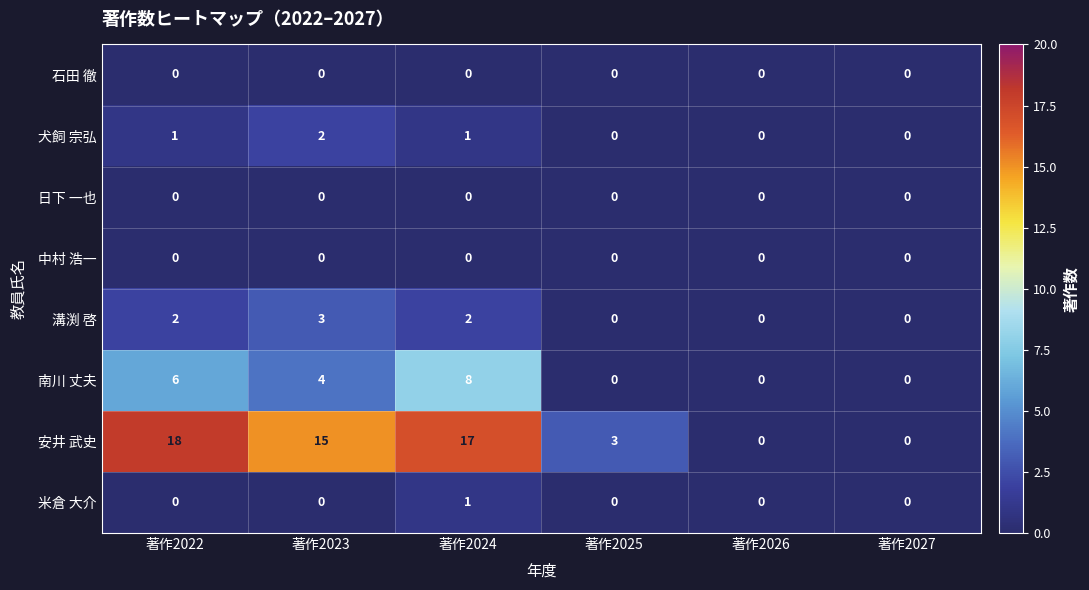

What is the difference between the highest and lowest values at 著作2025?

3